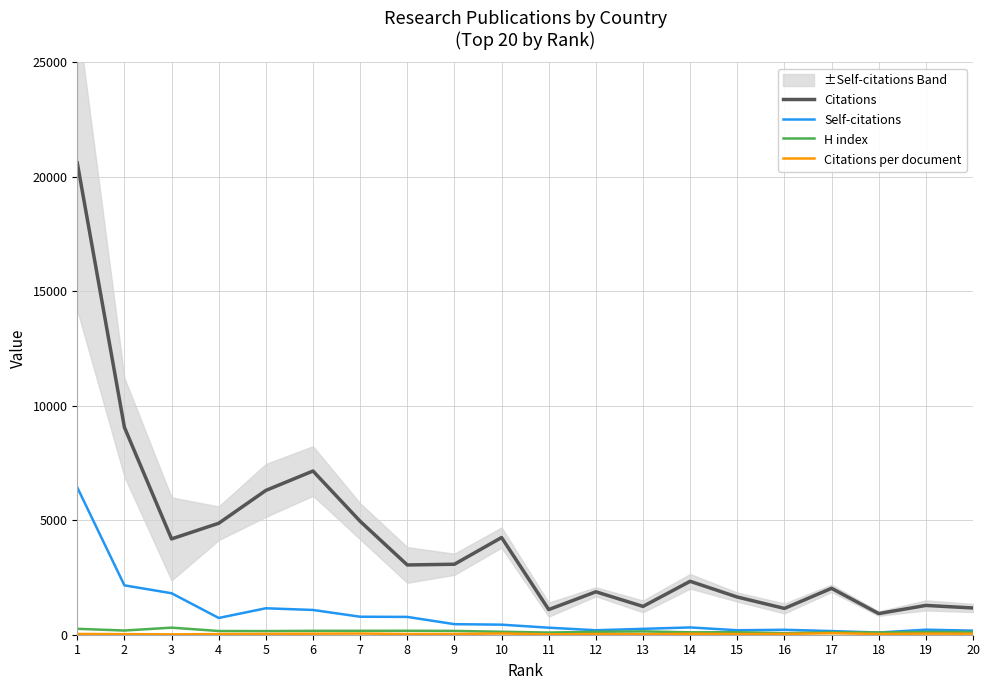

True or false: Self-citations and Citations per document cross at least once.

False